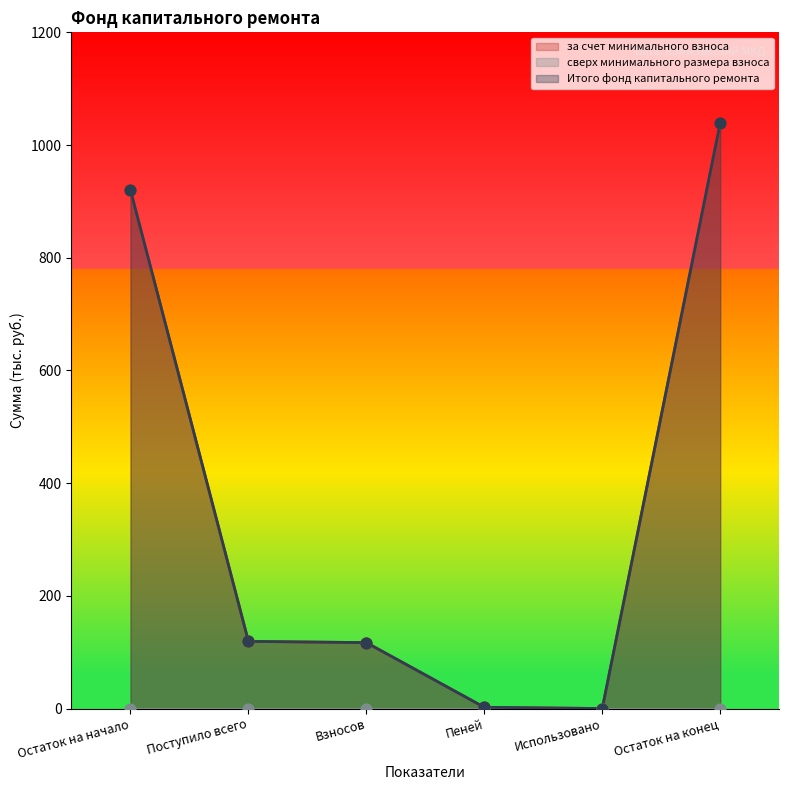

What is the total value across all series at Остаток на конец?

2078.4